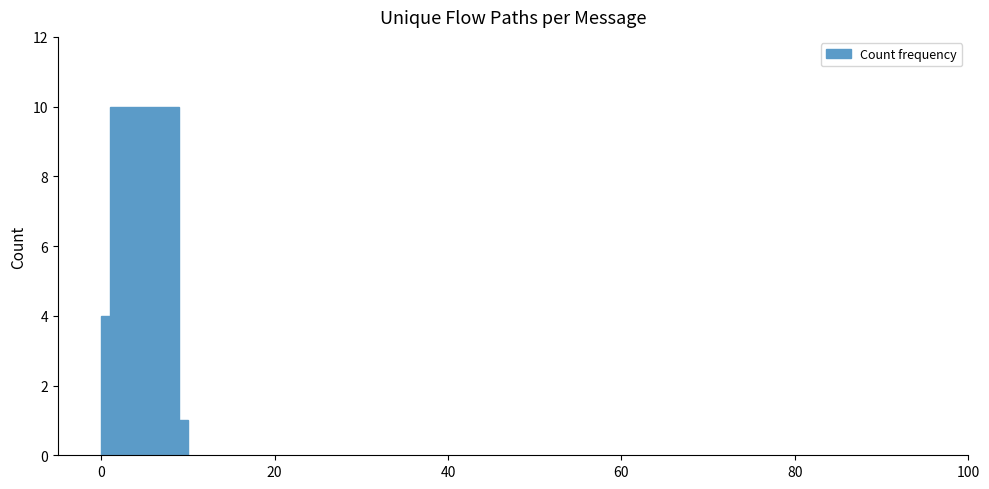

What is the maximum value shown in the chart?

10